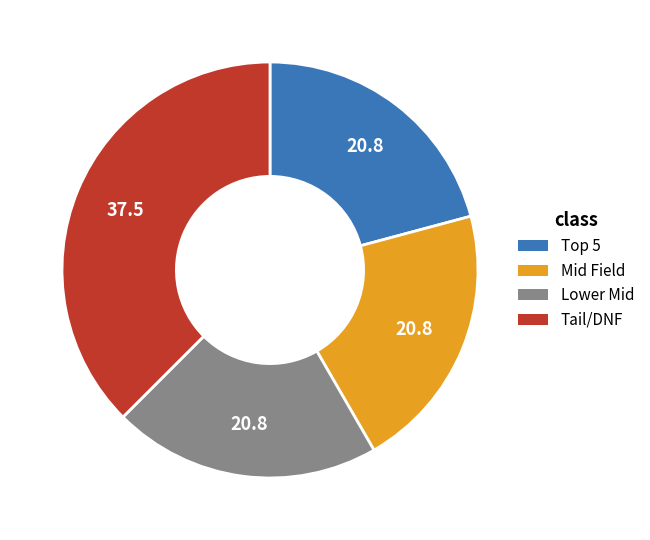

Is there a majority slice in this chart?

No